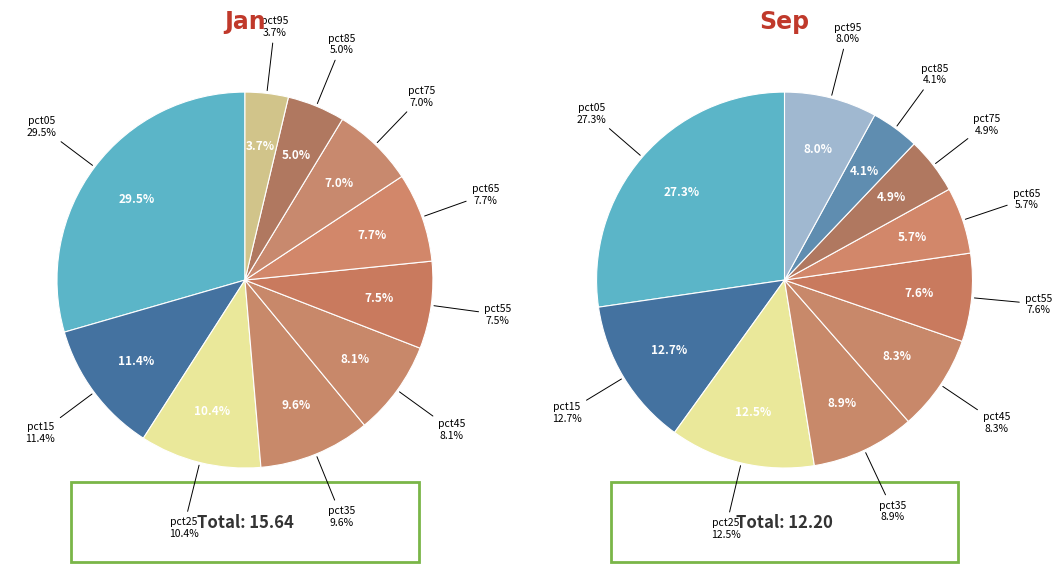

What percentage is the 2 slice, to the nearest percent?

12%